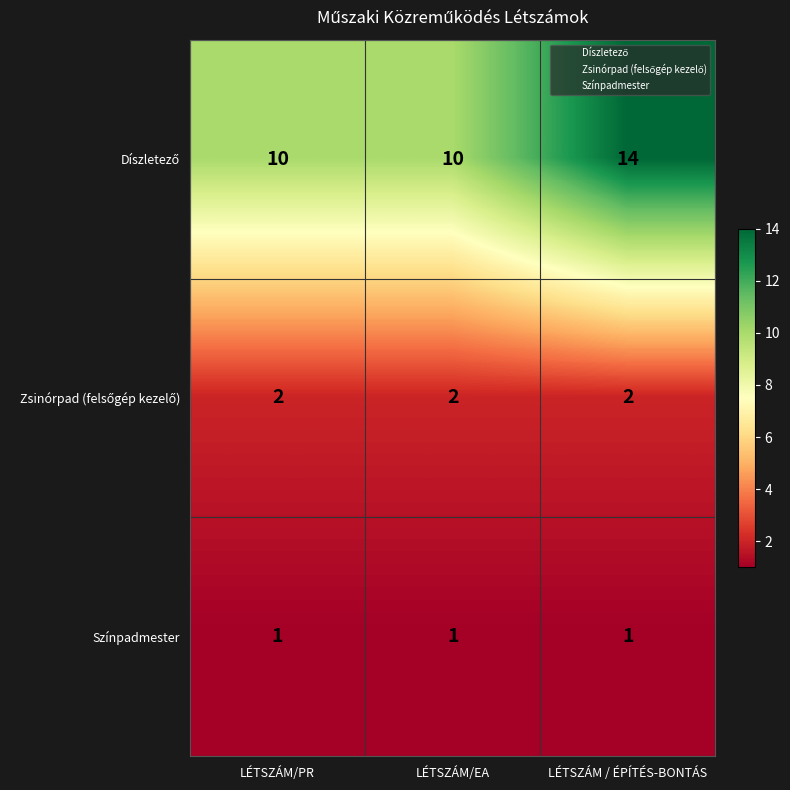

What is the sum of all Színpadmester values?

3